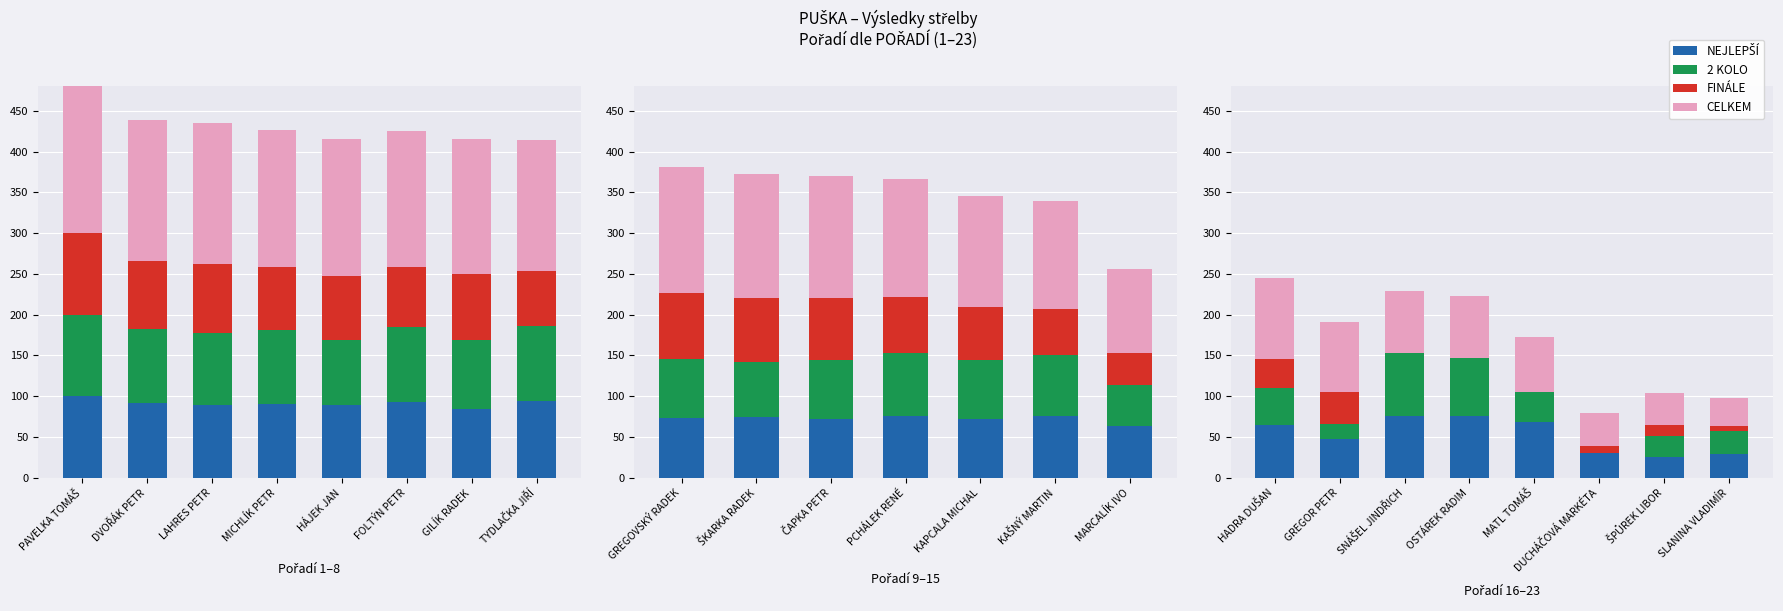

How many series are shown in this chart?

4